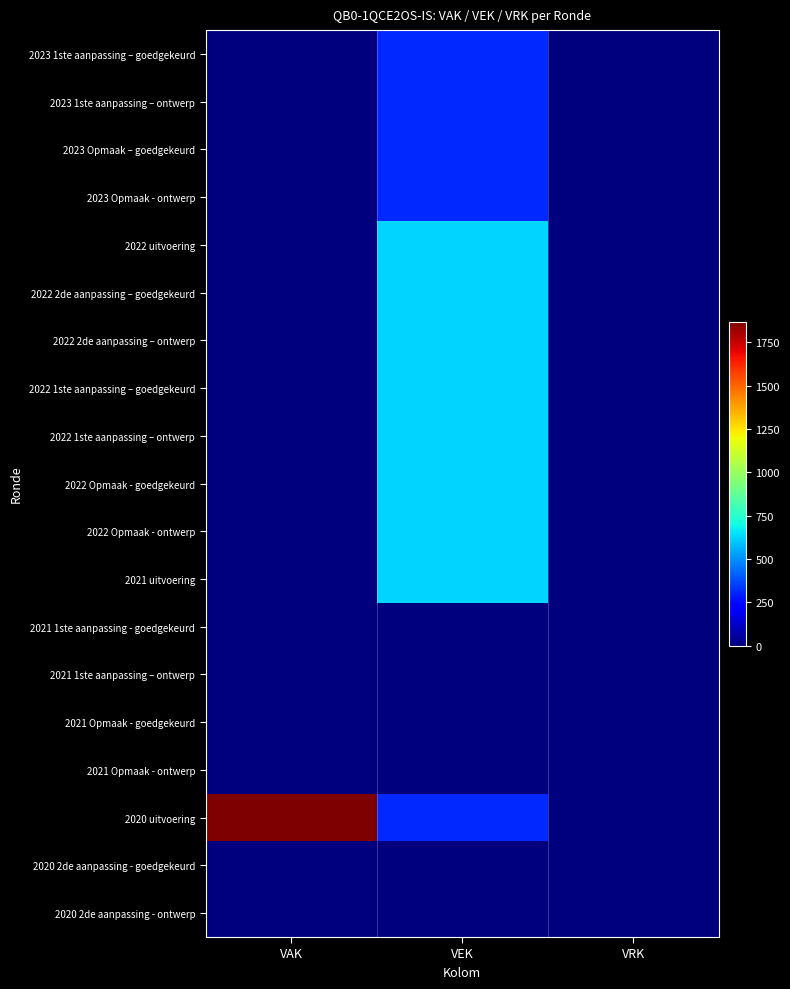

Which series has the largest range (max minus min)?

2020 uitvoering